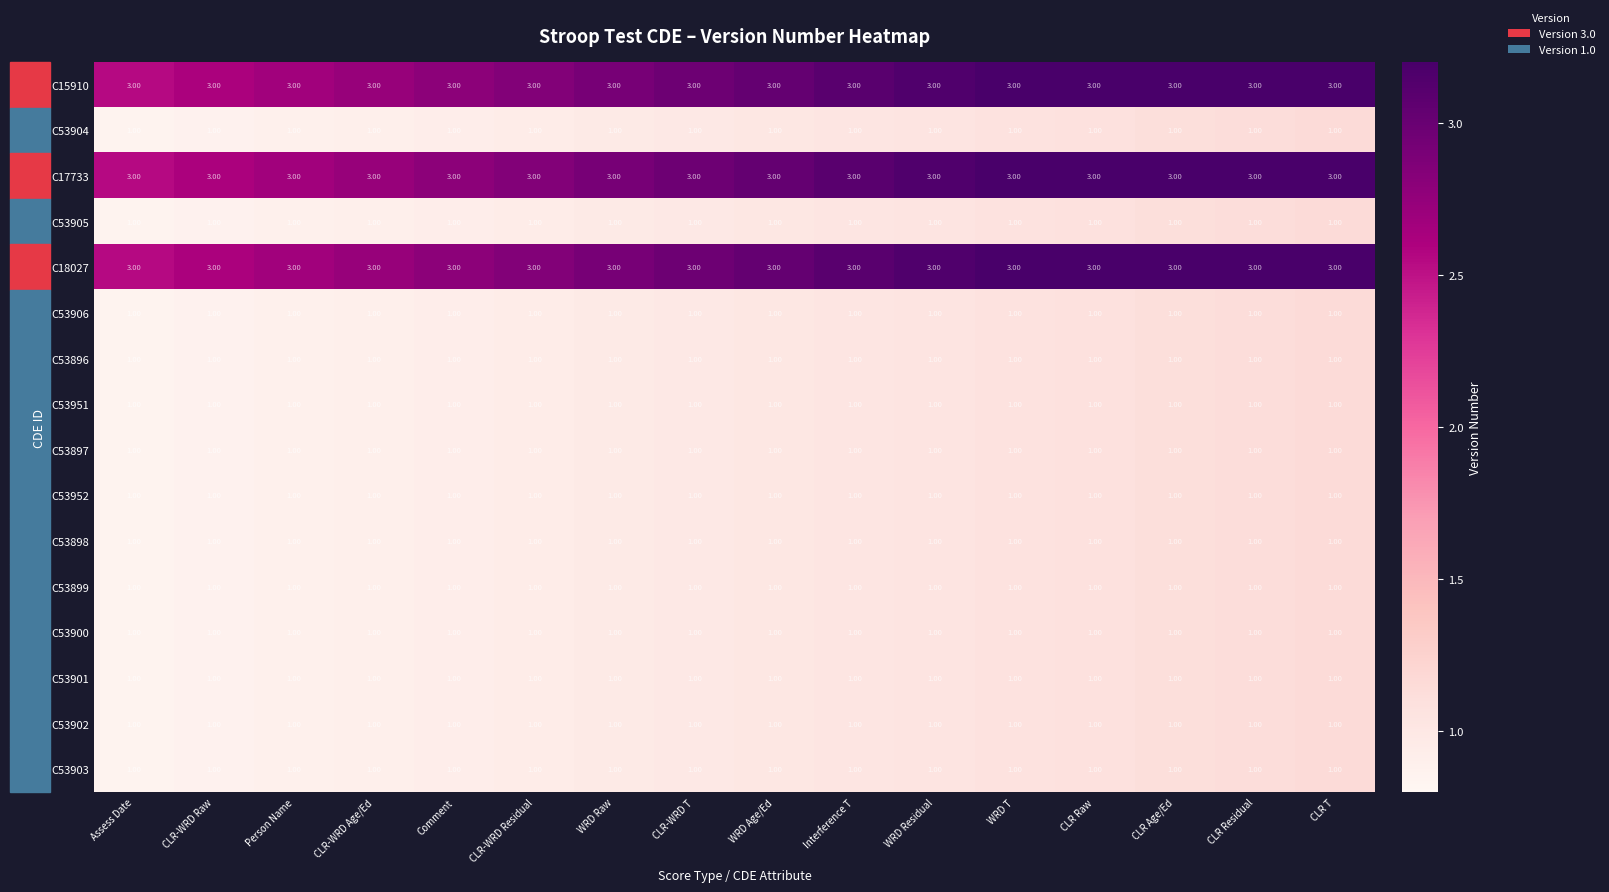

At how many categories does at least one series exceed 2?

16